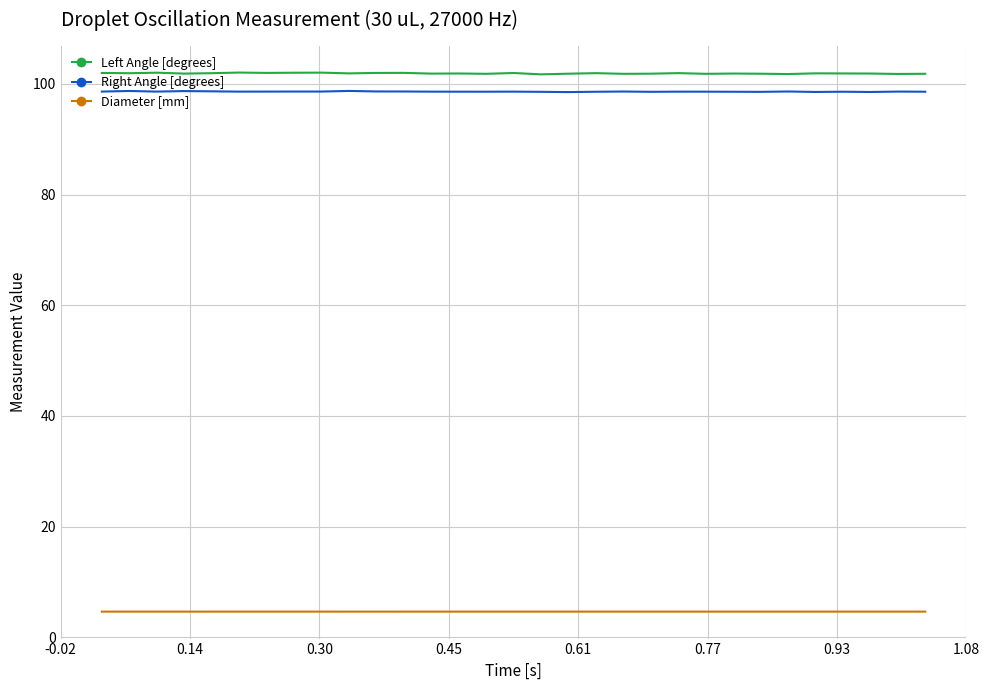

Which series has the largest range (max minus min)?

Left Angle [degrees]